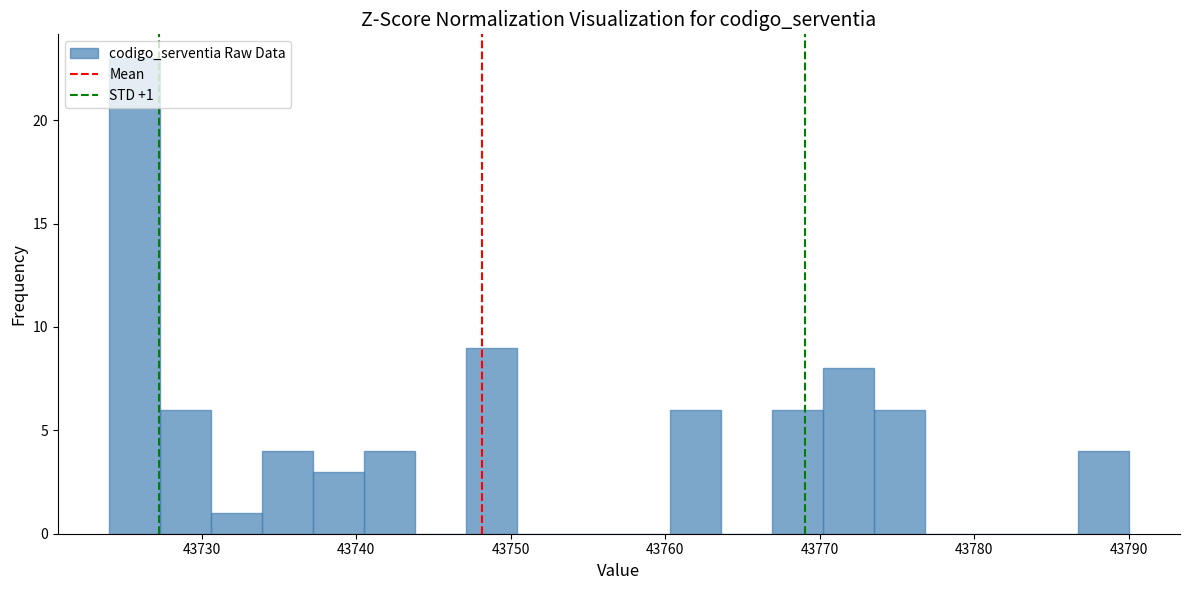

Around what value on the x-axis is the tallest bar? Give the approximate position of its centre, as read against the axis.

43726